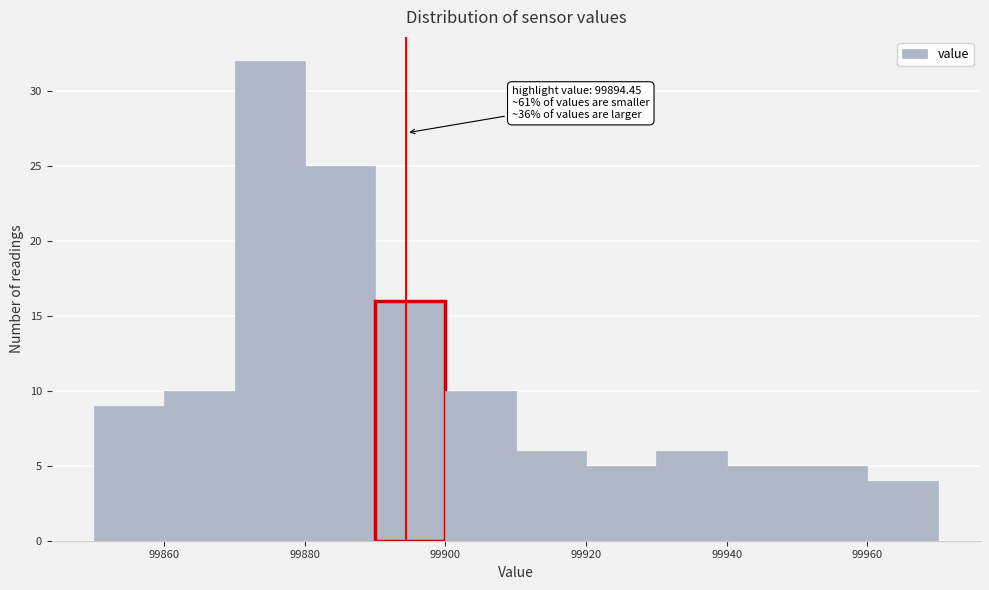

Which range on the x-axis has the tallest bar?

99870 to 99880